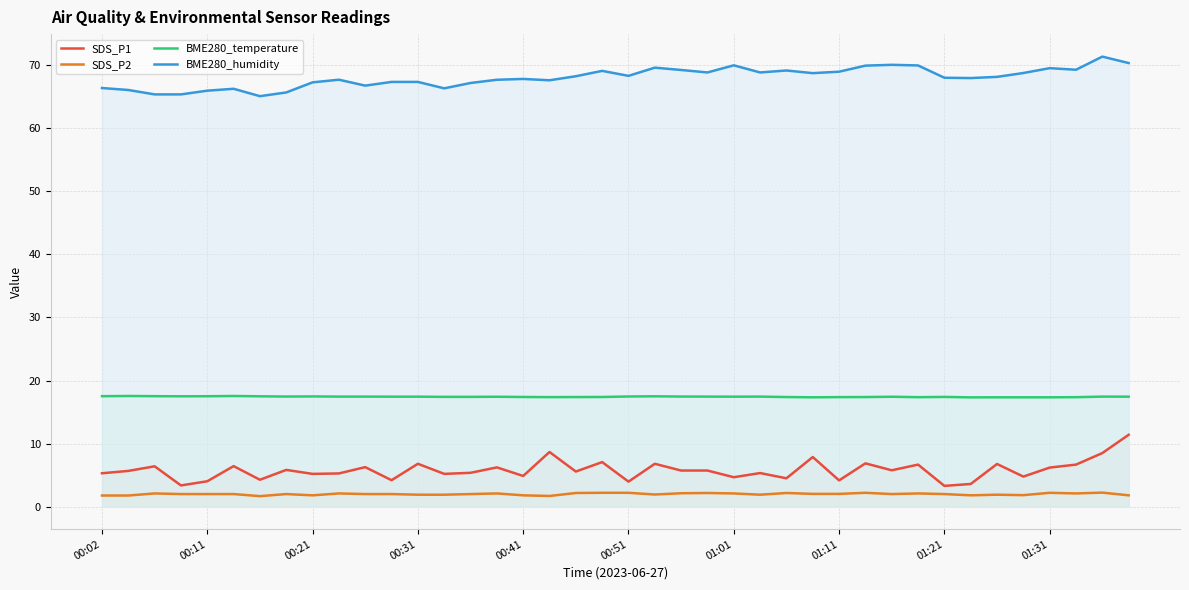

Which series has the largest total across all categories?

BME280_humidity